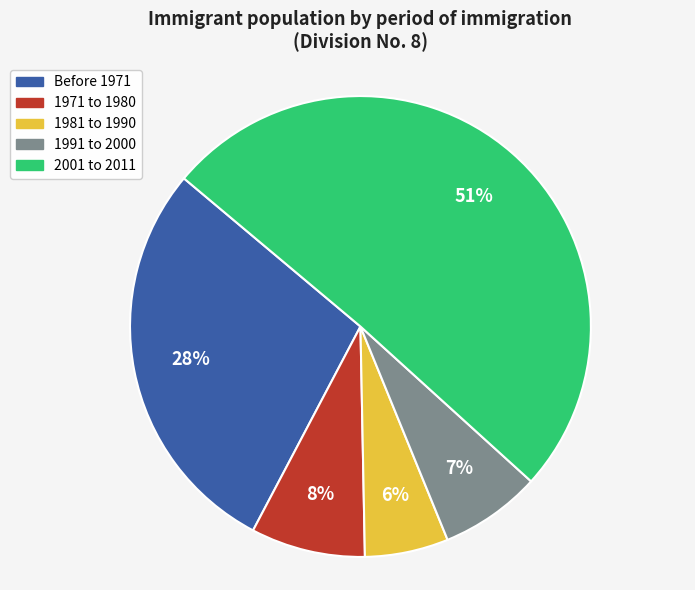

To the nearest percent, what portion does Before 1971 represent?

28%